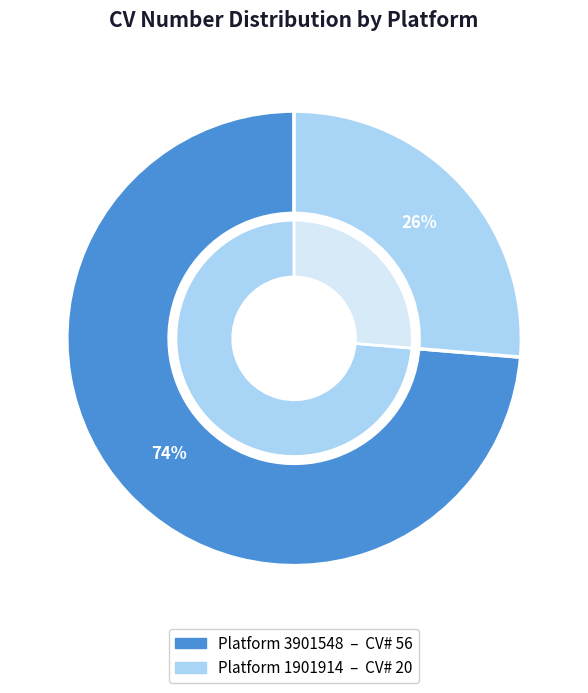

Does 3901548 account for over 50% of the chart?

Yes